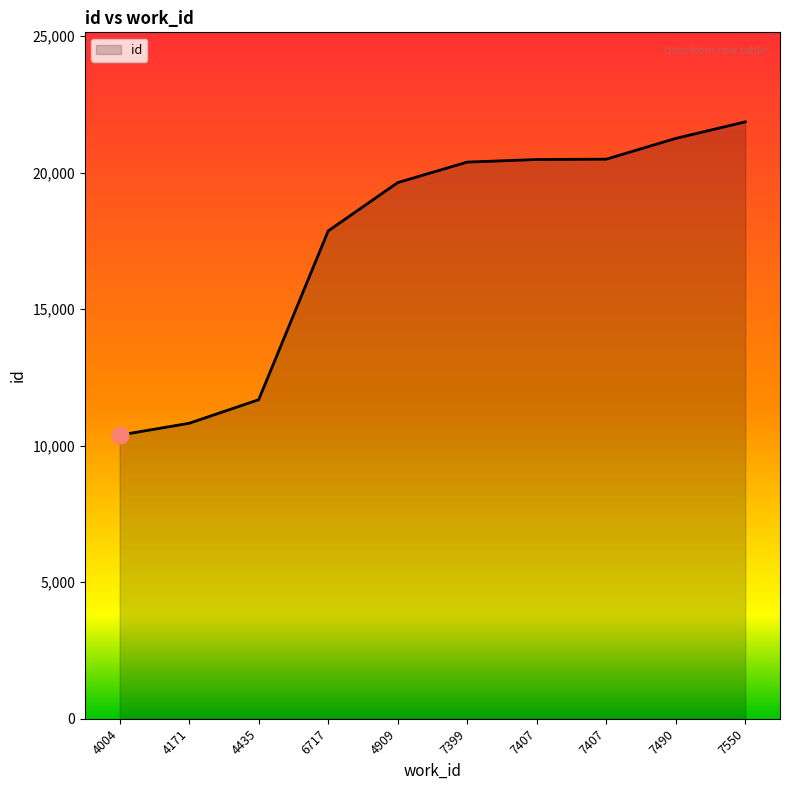

Is this an area chart (filled region under the line)?

Yes